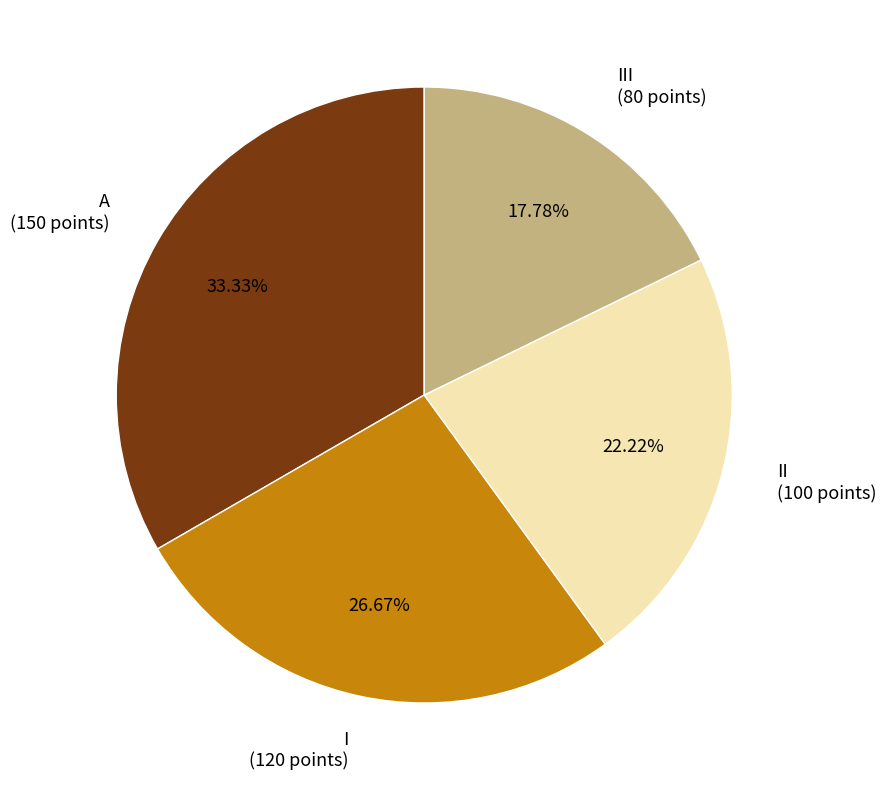

Is the sum of A (150 points) and I (120 points) greater than half?

Yes